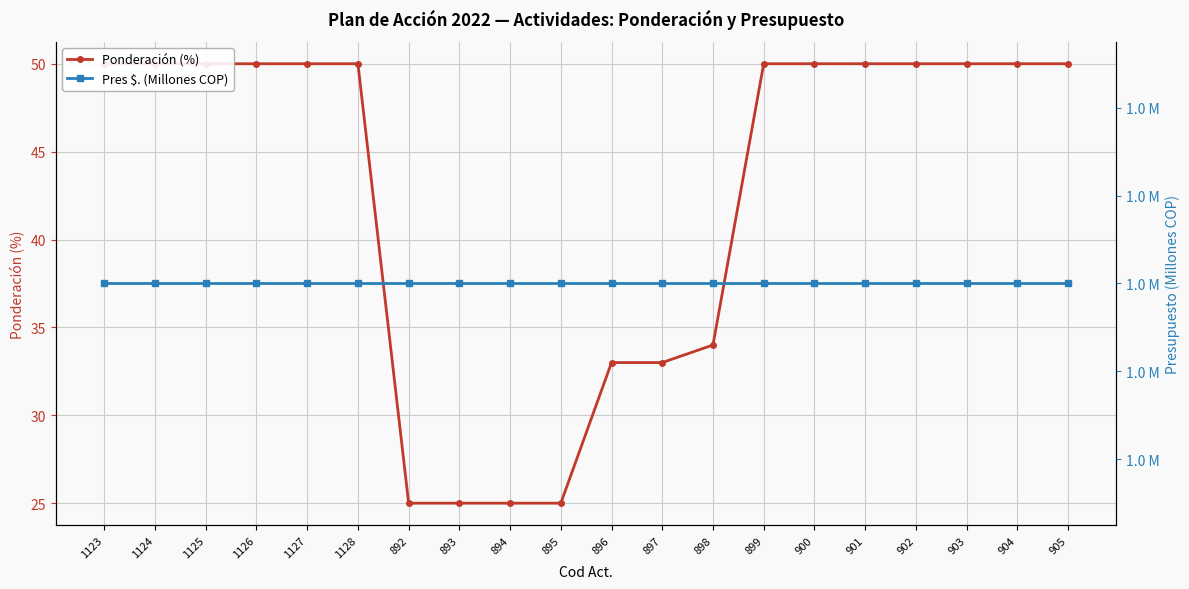

What is the average value of the Ponderación (%) series?

42